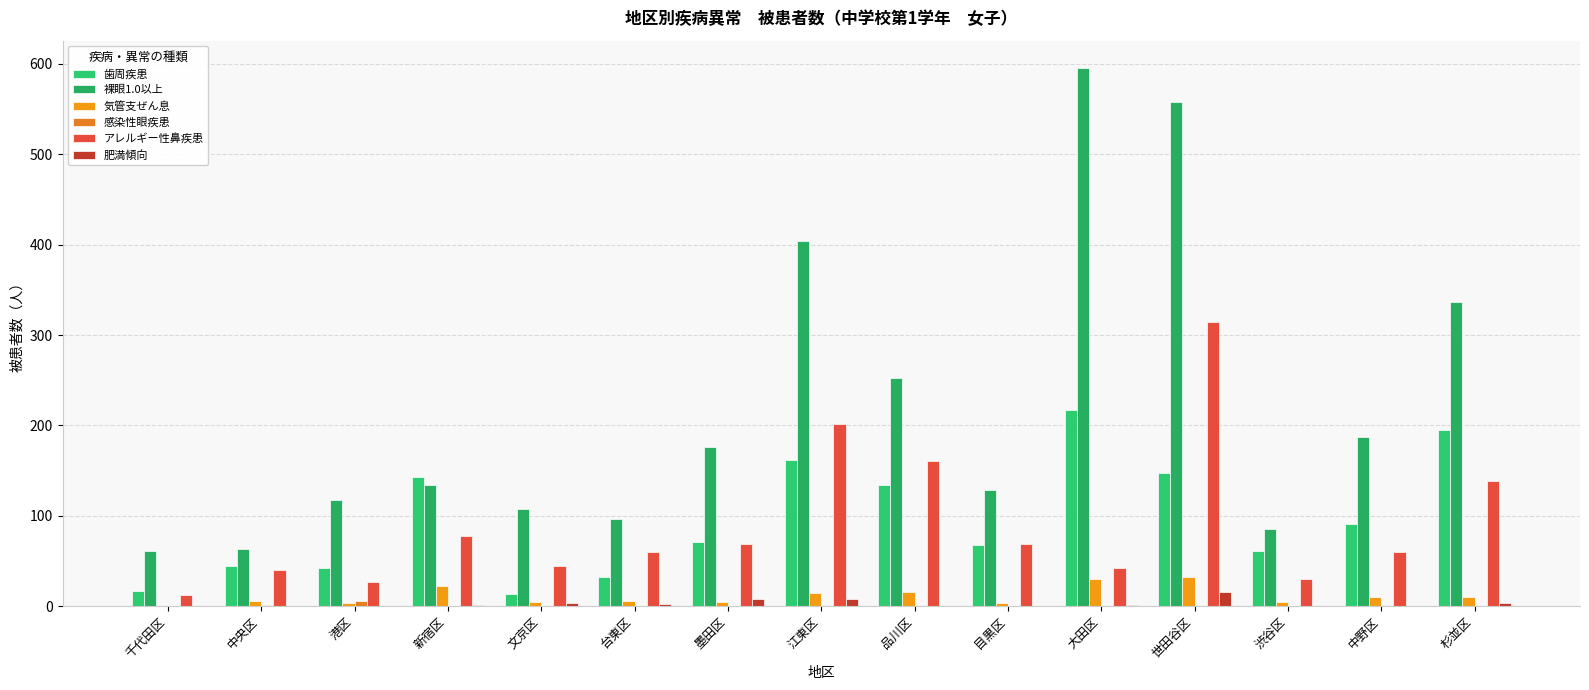

What is the total value across all series at 台東区?

196